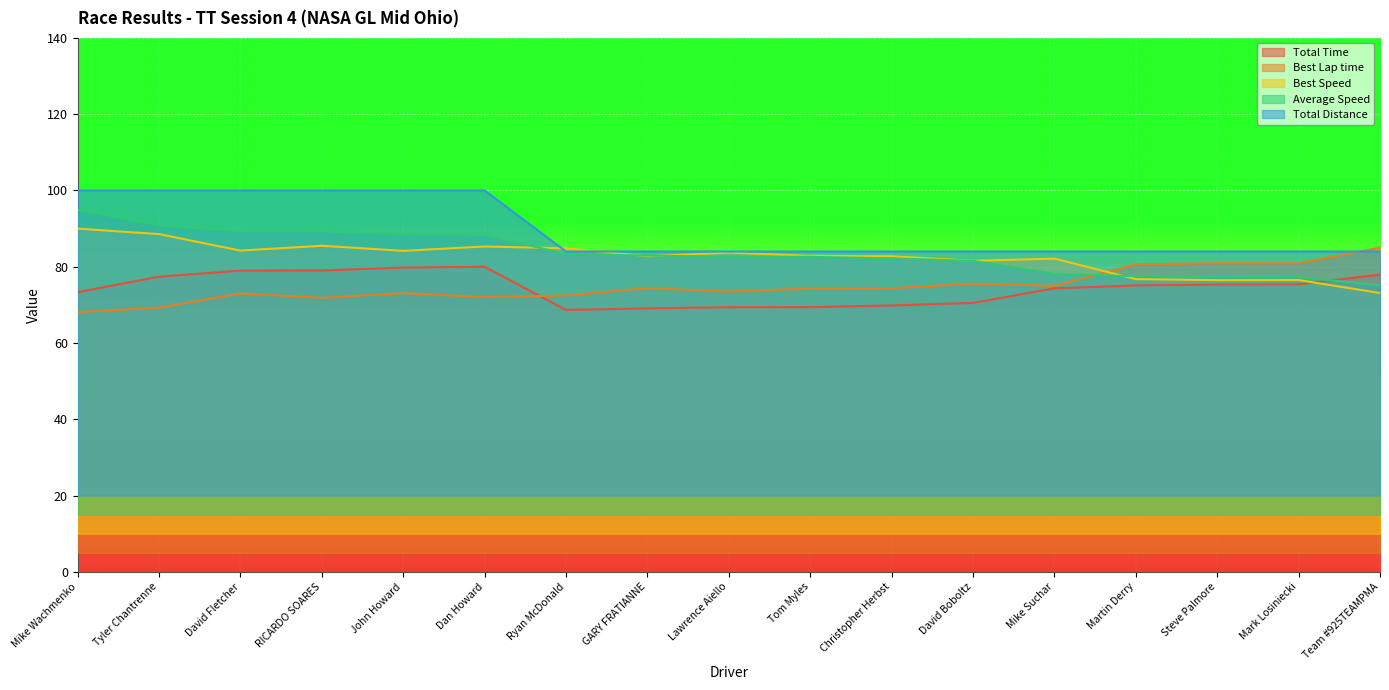

True or false: Average Speed has more than 0 interior local peaks.

False